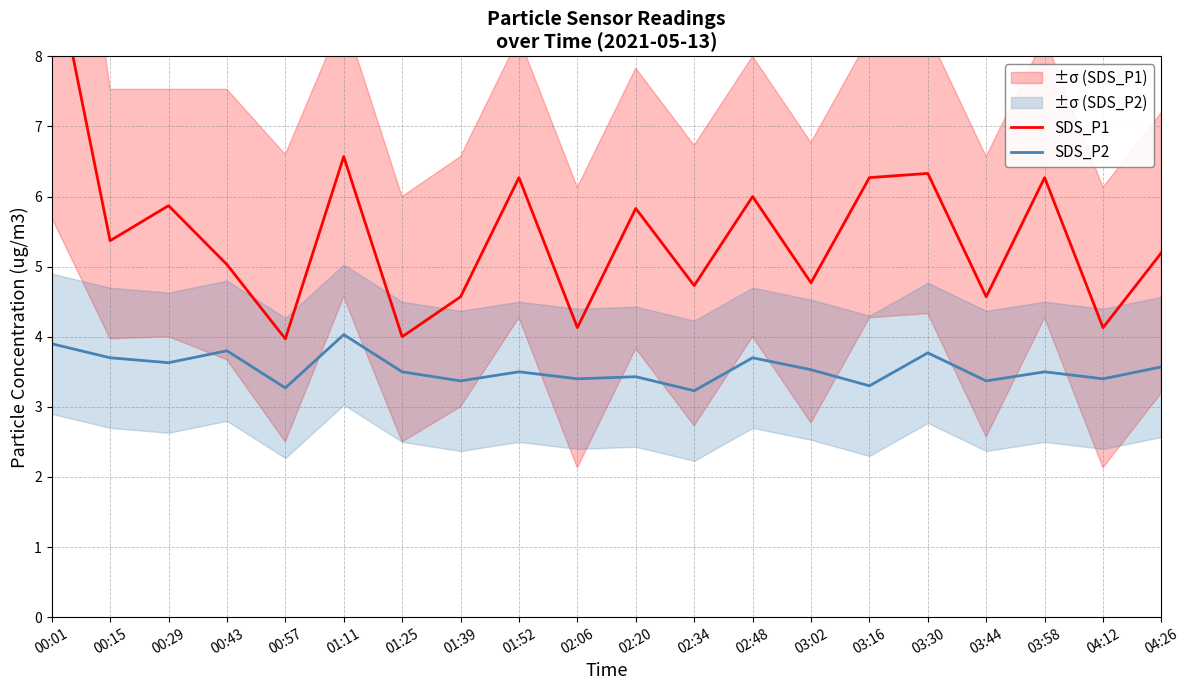

True or false: SDS_P2 has more than 0 points higher than both neighbors.

True